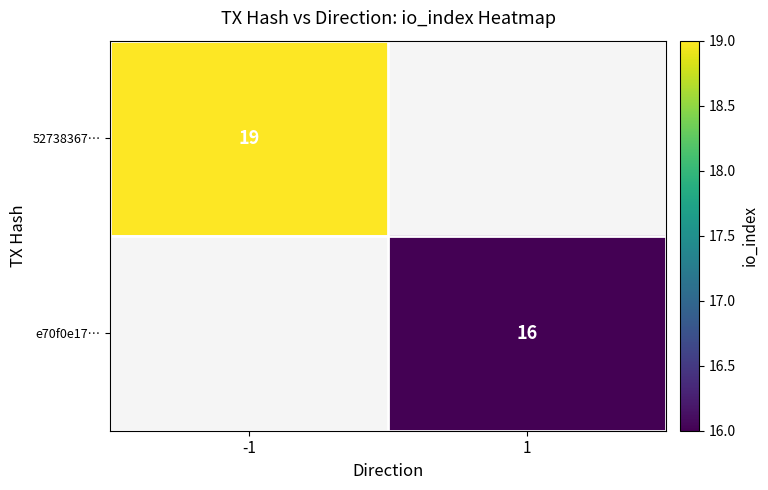

How many data points does each series have?

2